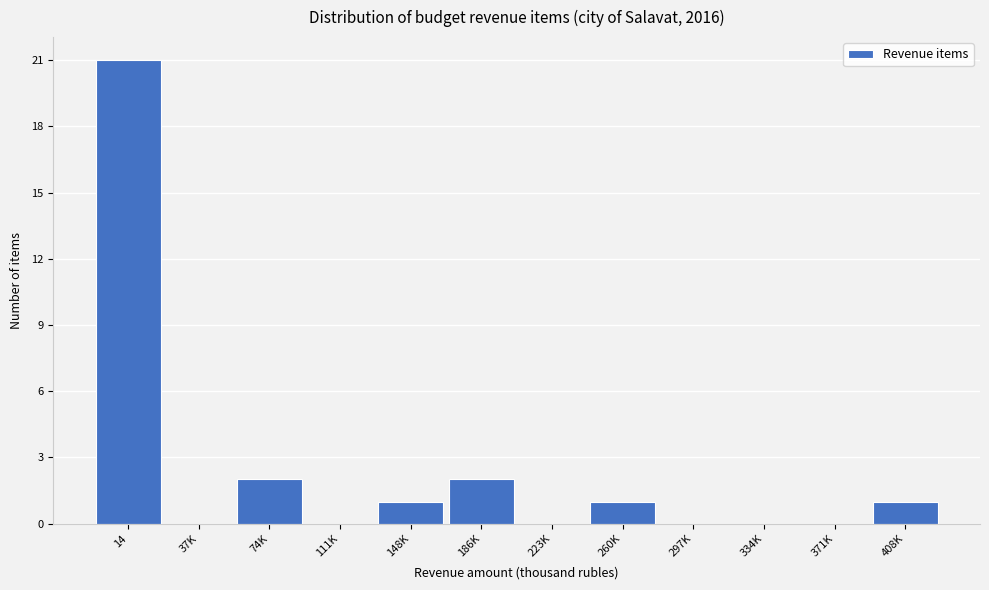

Reading left to right, extract all data points from this chart.

14=21	37K=0	74K=2	111K=0	148K=1	186K=2	223K=0	260K=1	297K=0	334K=0	371K=0	408K=1